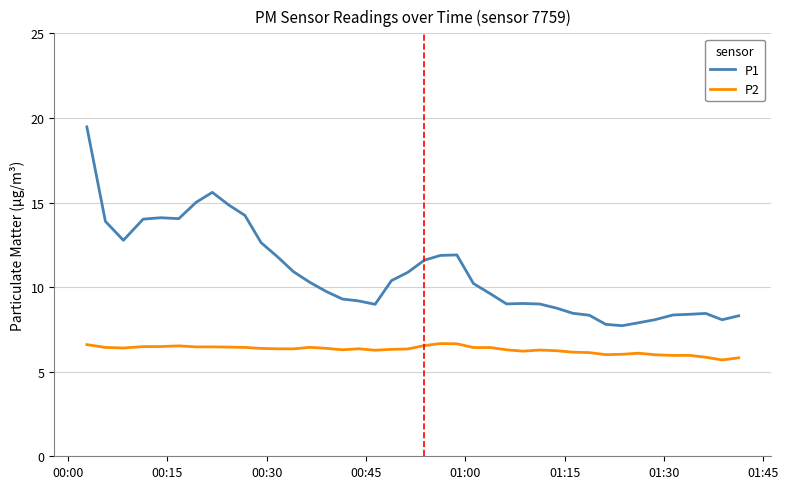

Which series has the largest total across all categories?

P1